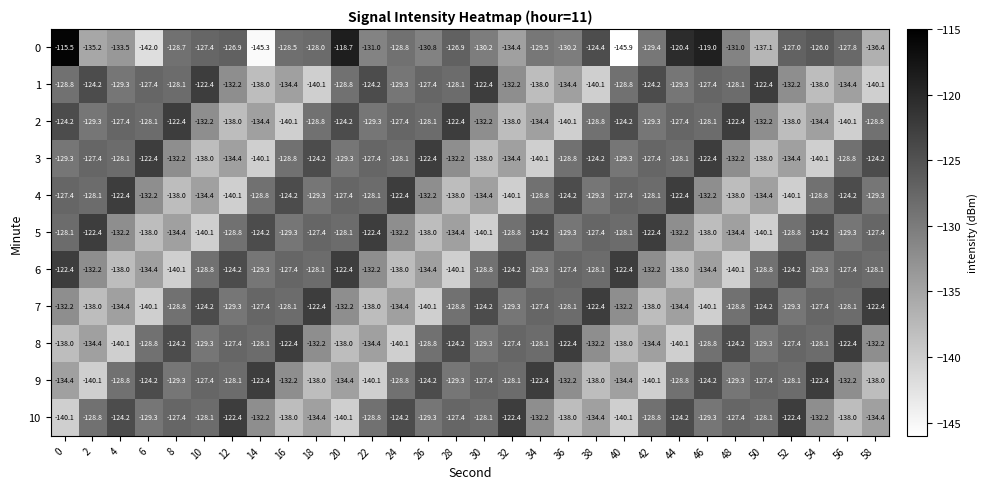

What is the difference between the maximum and minimum values in the 9 series?

17.7